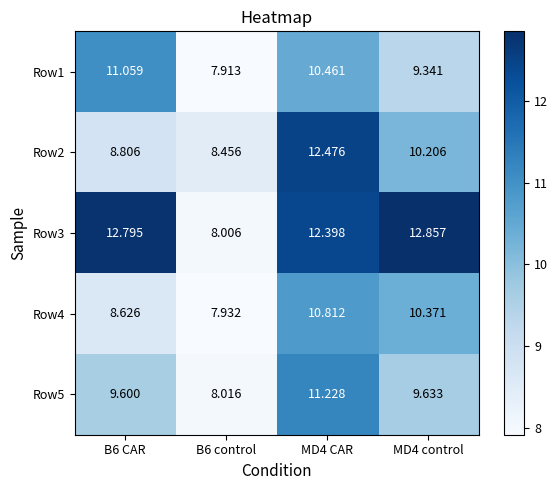

Is the value of Row2 at MD4 control greater than the value of Row4 at B6 CAR?

Yes